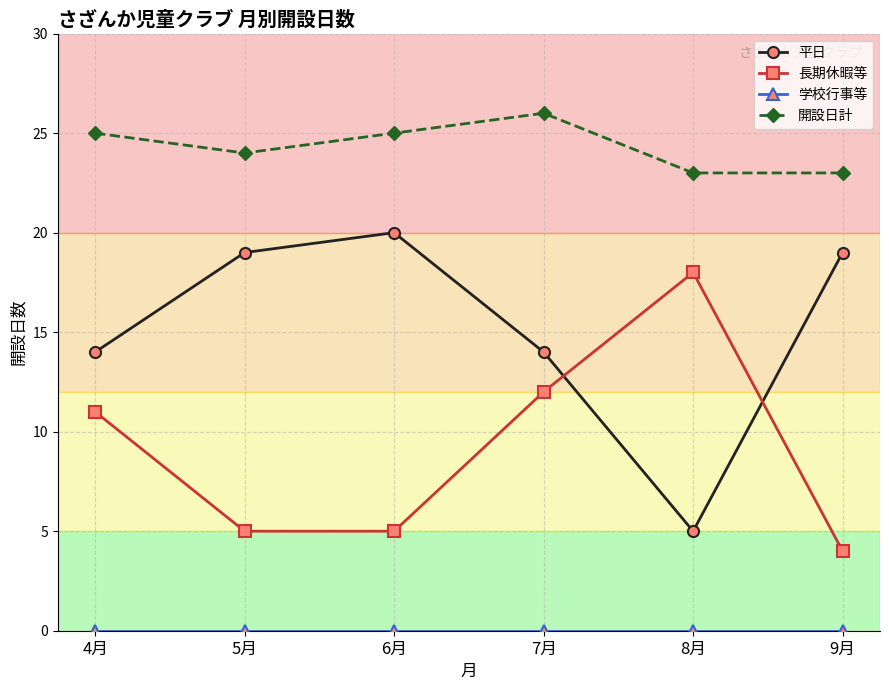

What is the maximum value shown in the chart?

26